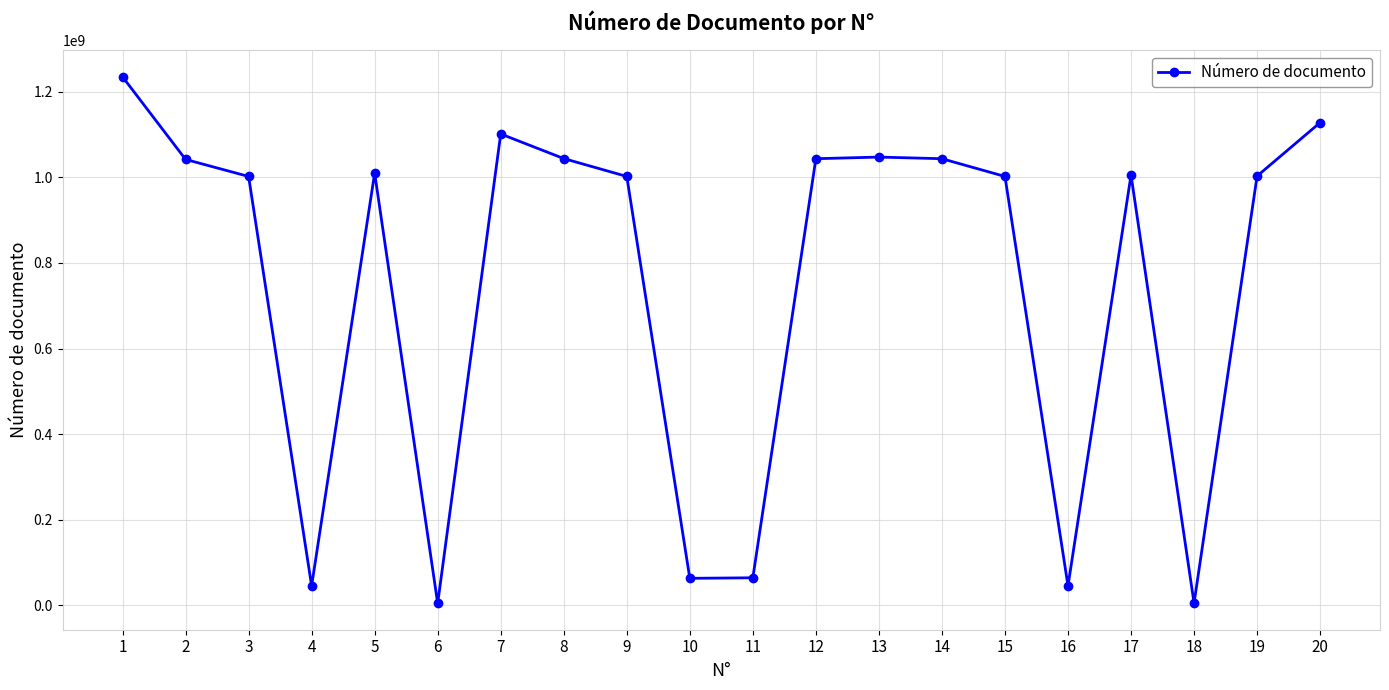

True or false: the data shows 506744923 at 7.

False